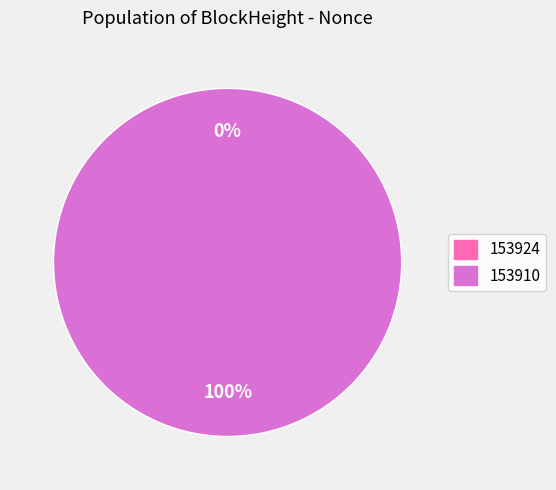

What is the change in value from 153924 to 153910?

+68620